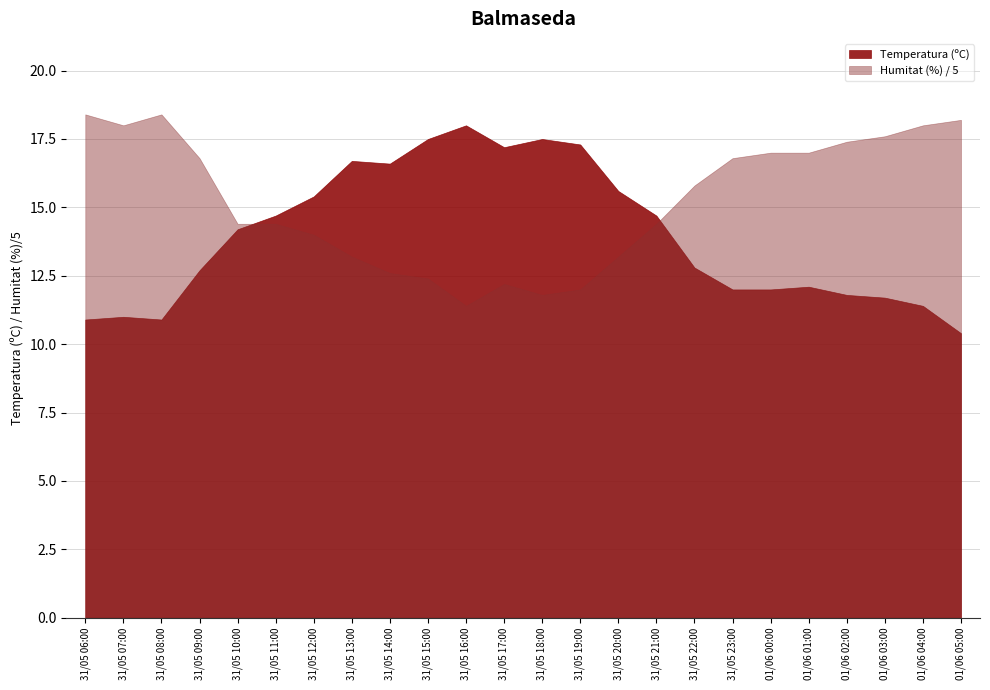

What is the spread (max minus min) of values at 01/06 04:00?

6.6